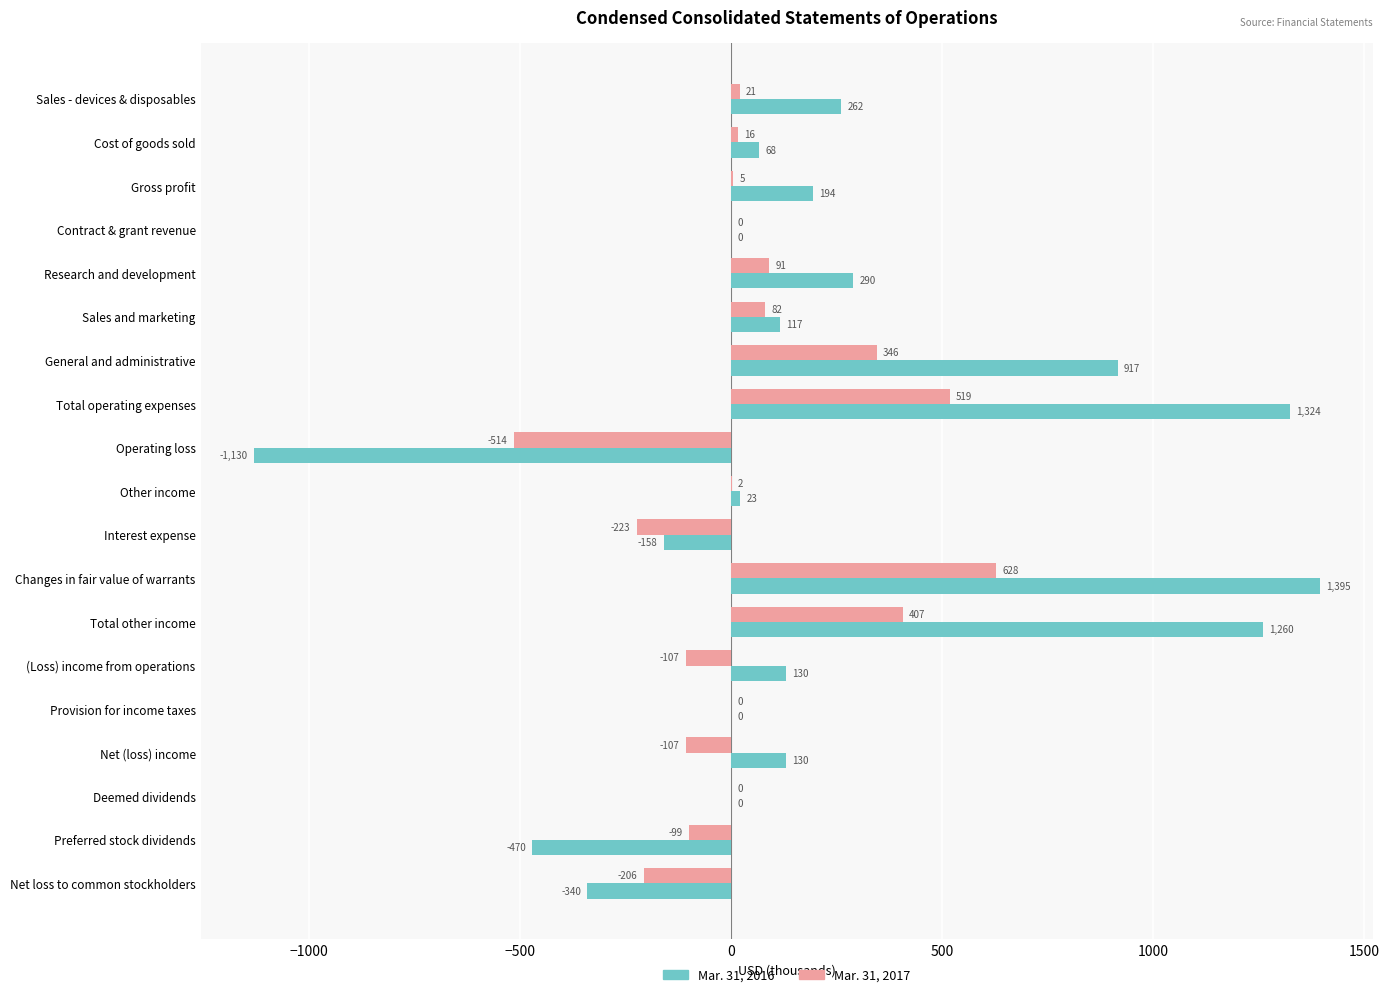

Which series changed the most between Other income and Provision for income taxes?

Mar. 31, 2016